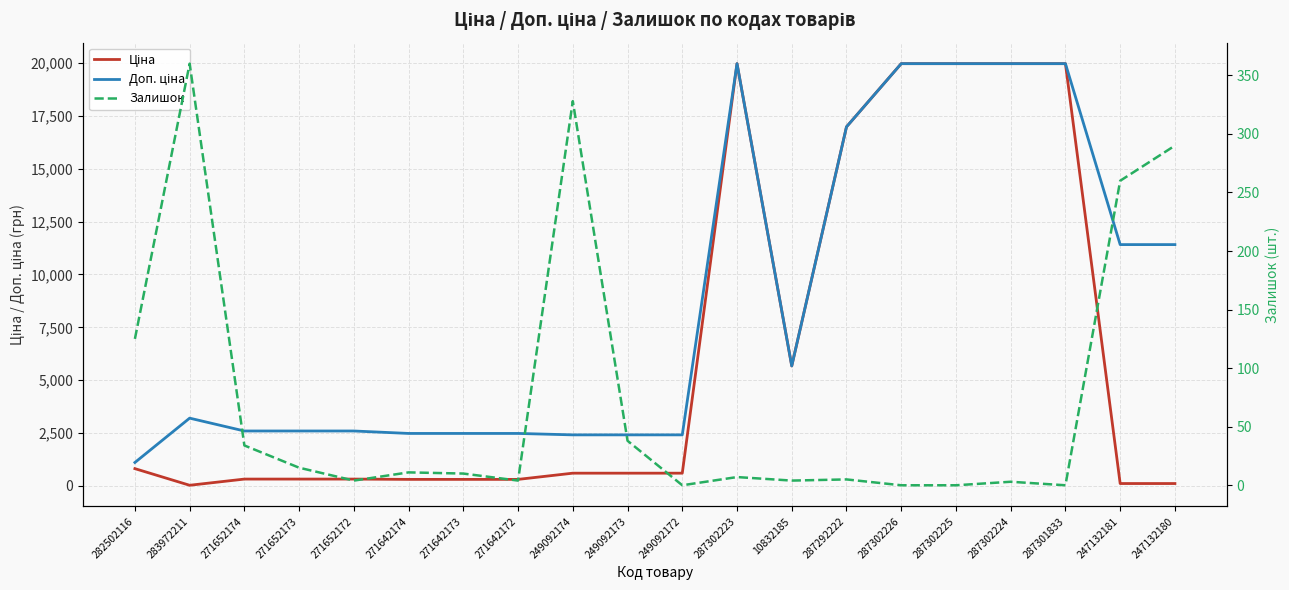

At which category does the chart reach its minimum across all series?

249092172